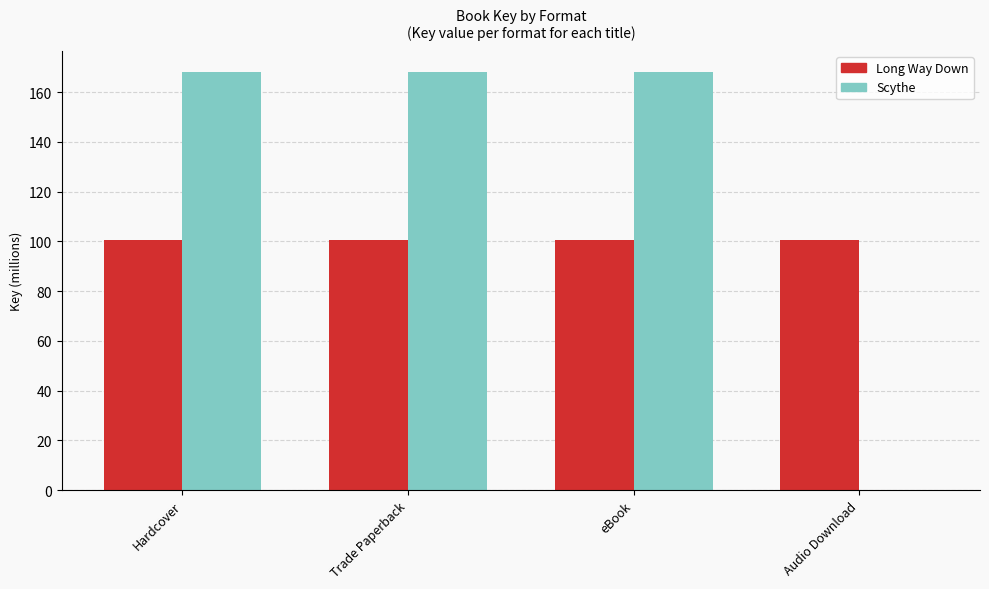

The value of Scythe at eBook is 250.4. True or false?

False